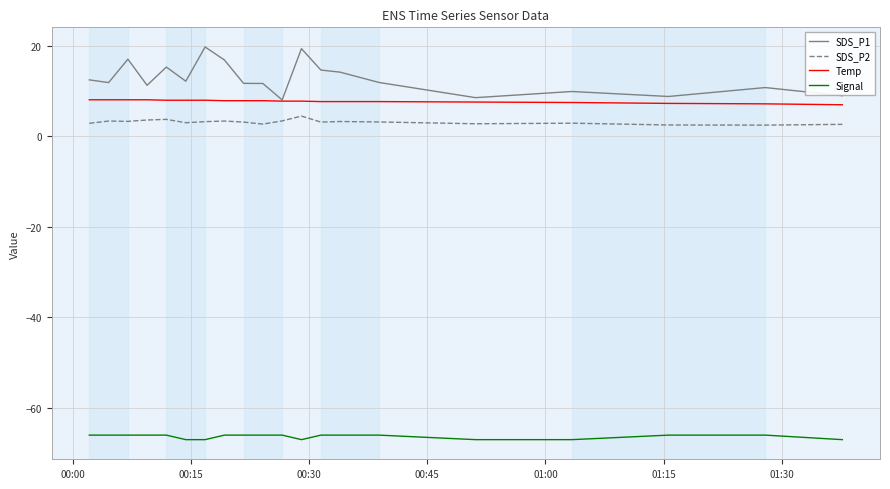

What is the lowest value of the Signal series?

-67.0